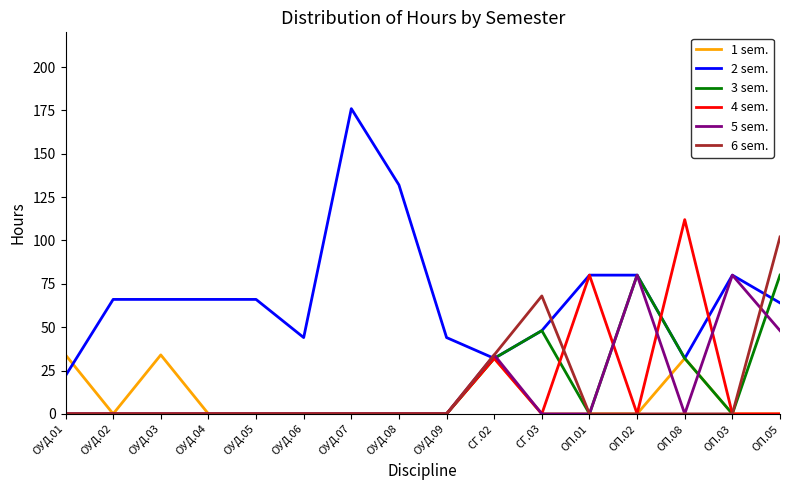

How many lines are shown in the chart?

6